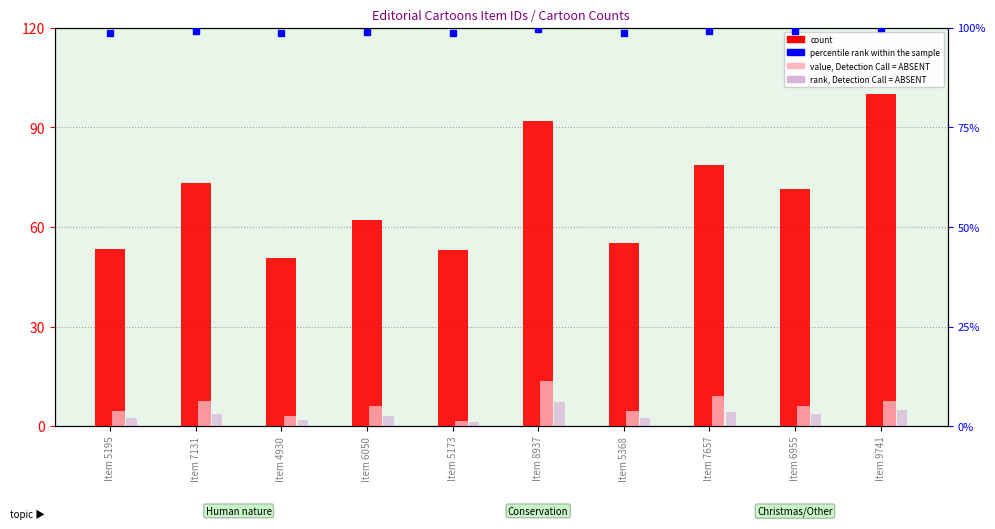

The value of percentile rank within the sample at Item 5173 is 164.2. True or false?

False